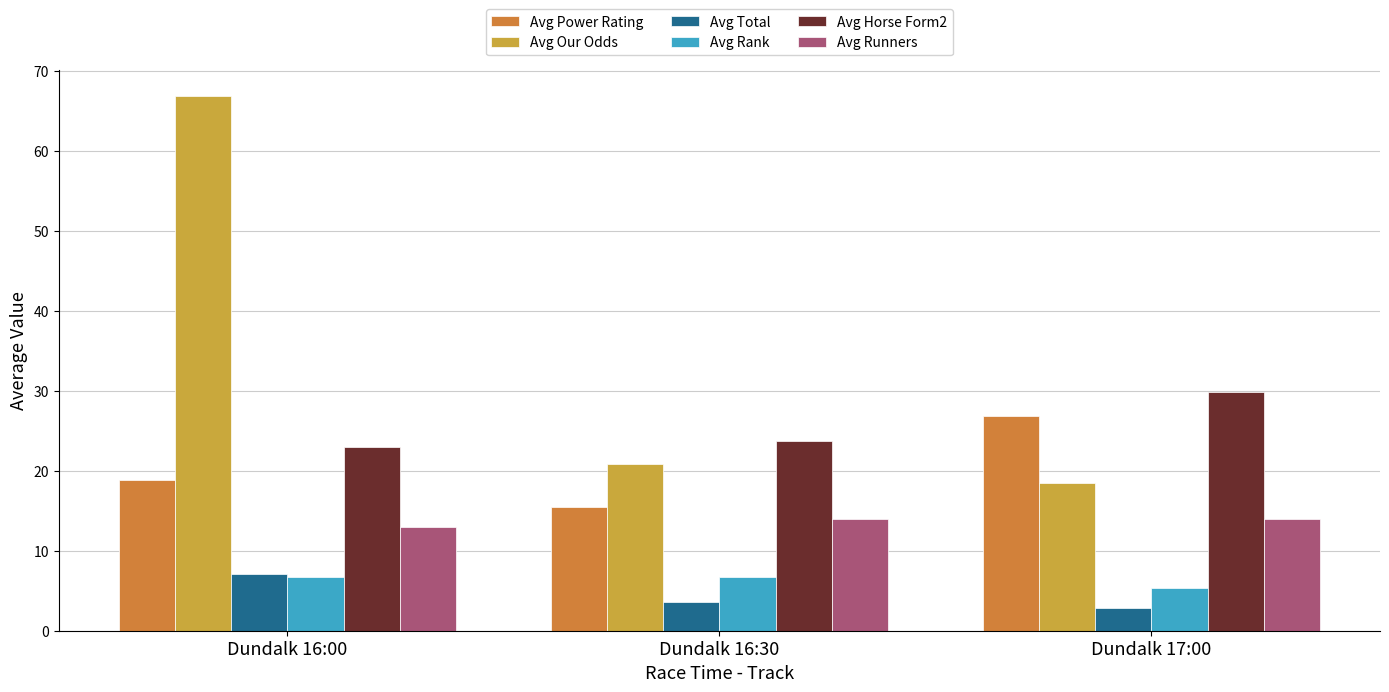

What is the label of the 1st bar from the right?

Dundalk 17:00